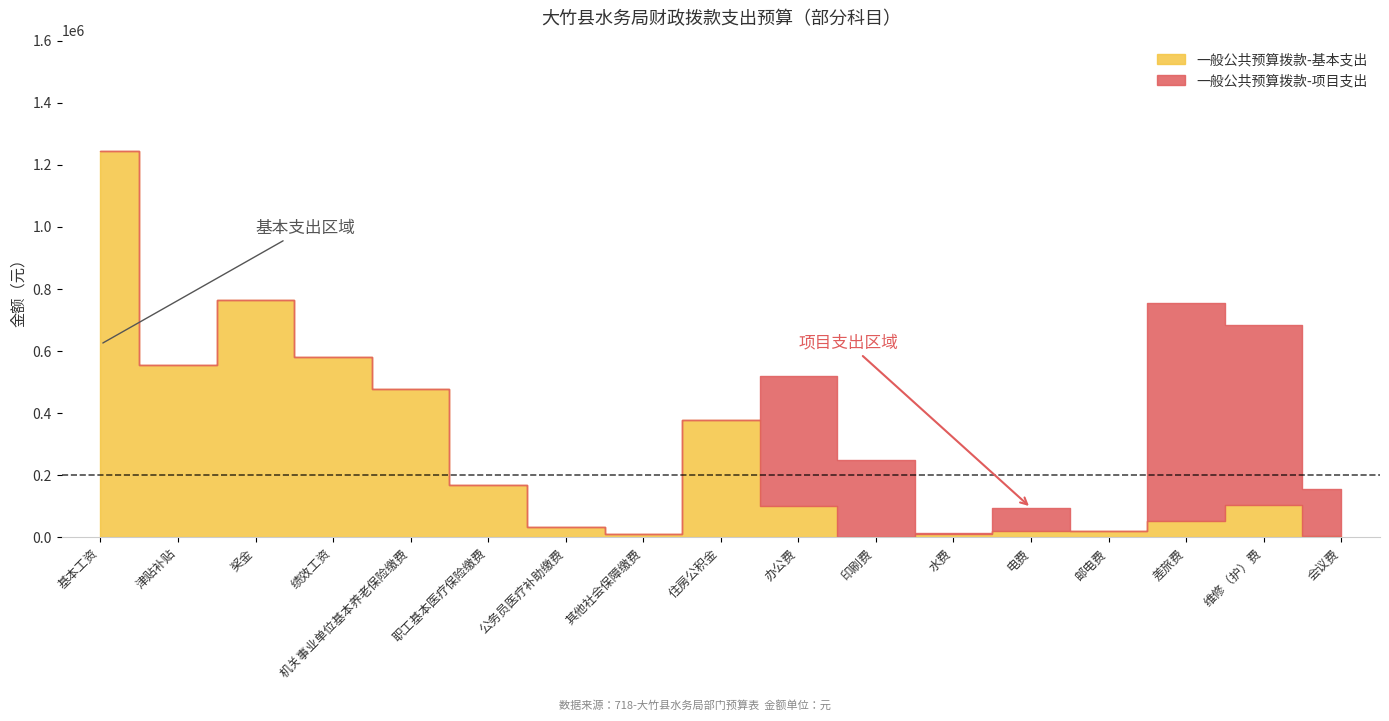

What is the difference between the maximum and minimum values in the 一般公共预算拨款-项目支出 series?

700000